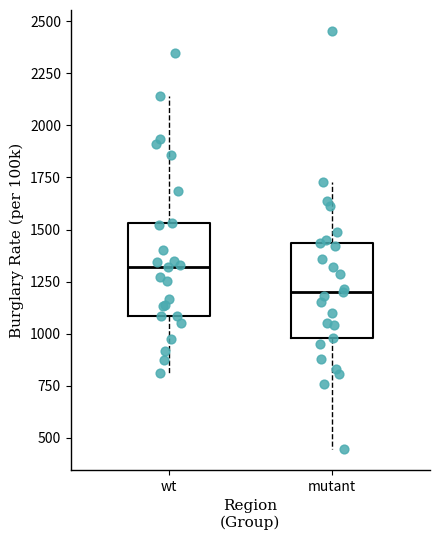

Which box's median line is the highest?

wt